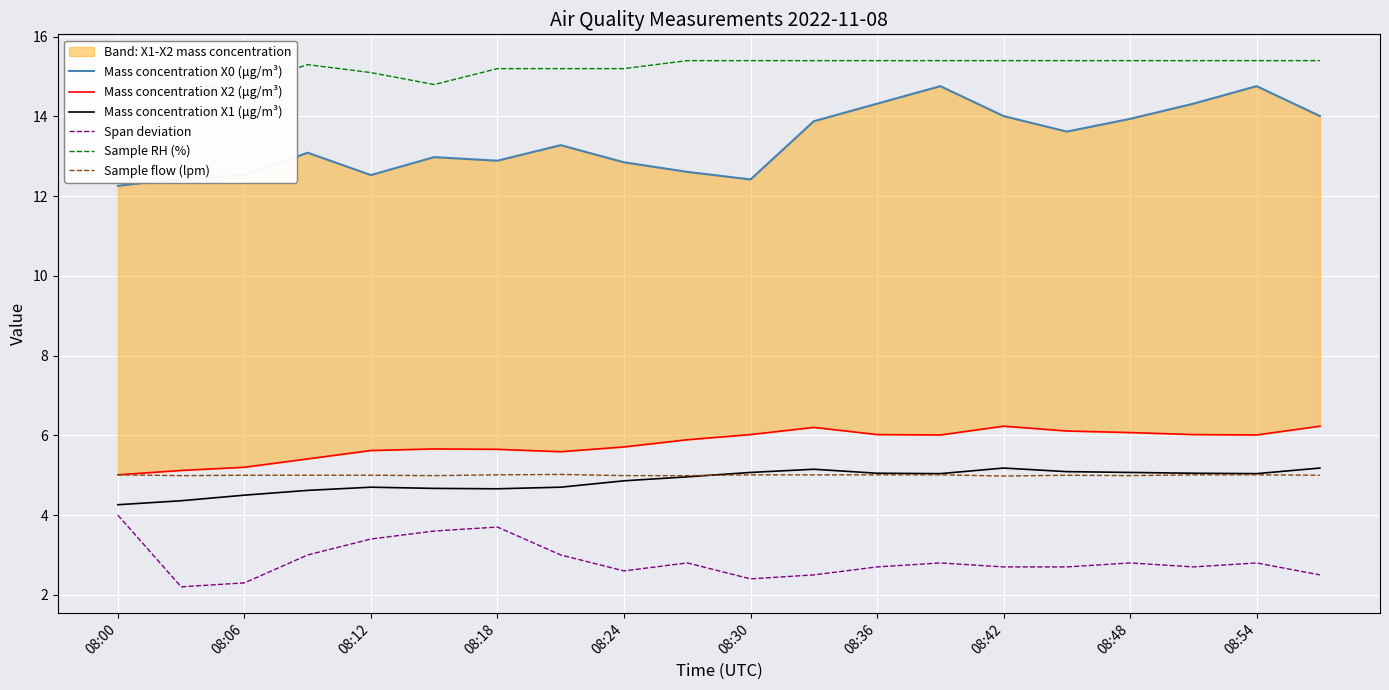

True or false: Span deviation has more than 2 points higher than both neighbors.

True